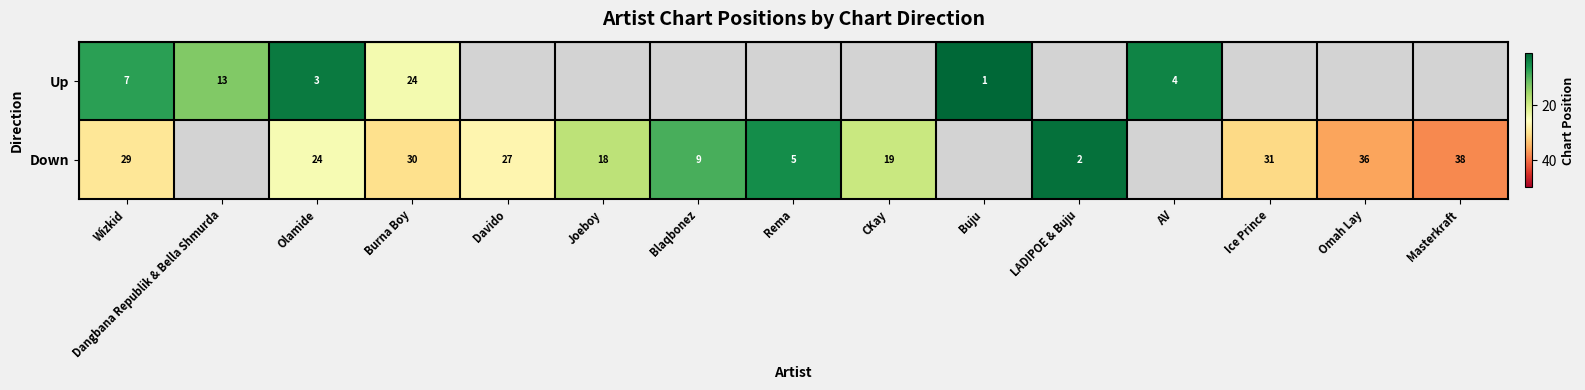

What is the smallest value displayed?

1.0